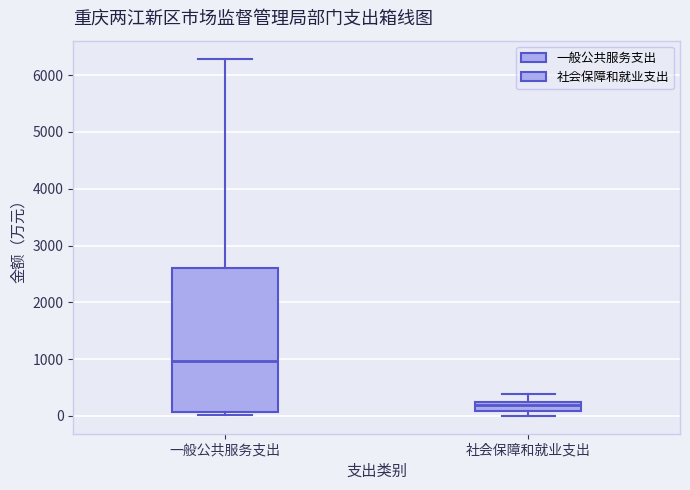

Reading left to right, transcribe this box plot: for each box, give where its median line is, the range the box spans, and where its two whiskers end, as read against the y-axis. The values are not printed on the chart, so give them approximately, as read against the axis.

一般公共服务支出: median 1000, box 100 to 2600, whiskers 0 to 6300
社会保障和就业支出: median 200, box 100 to 300, whiskers 0 to 400